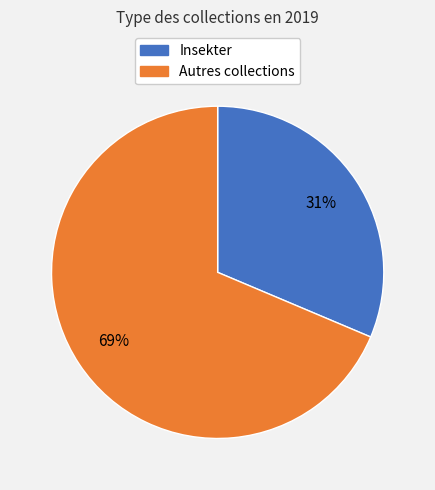

To the nearest percent, what is the average slice percentage?

50%